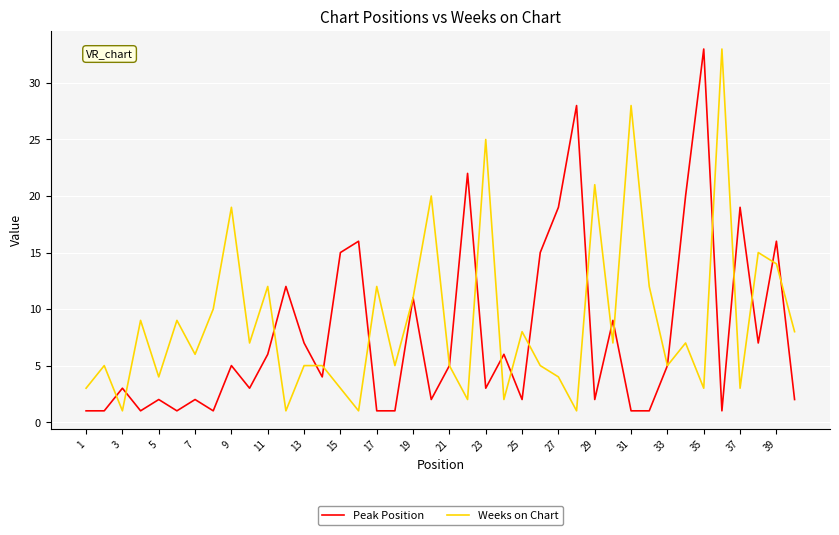

At how many categories does at least one series exceed 24?

5